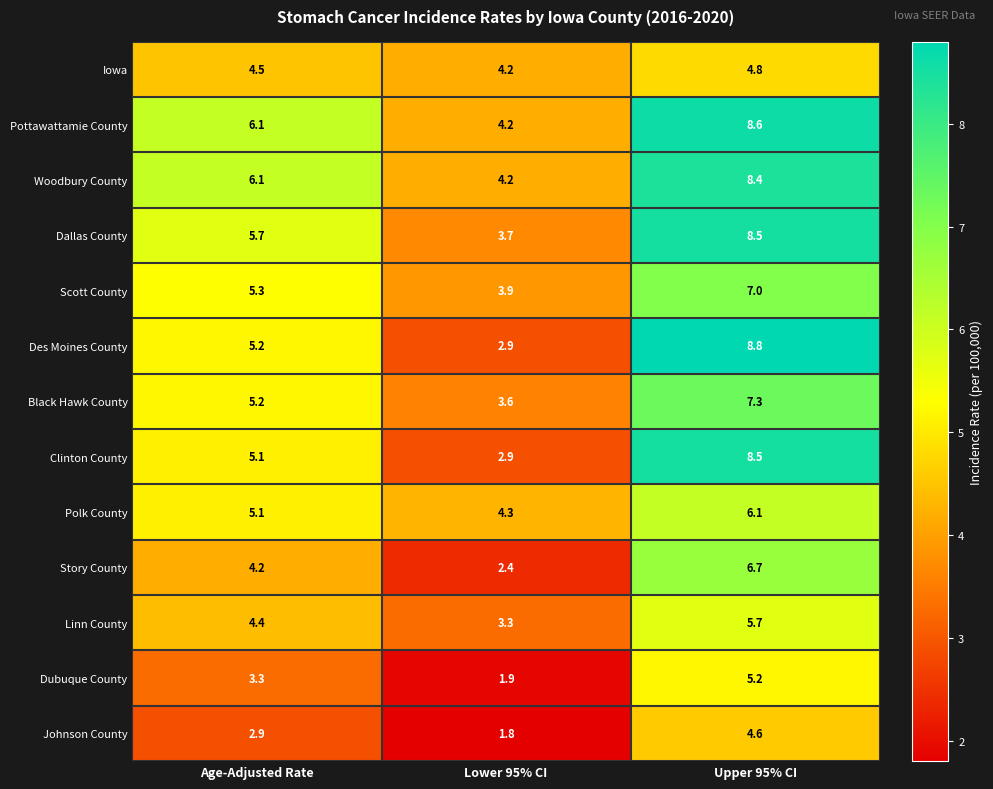

What is the total value across all series at Age-Adjusted Rate?

63.1